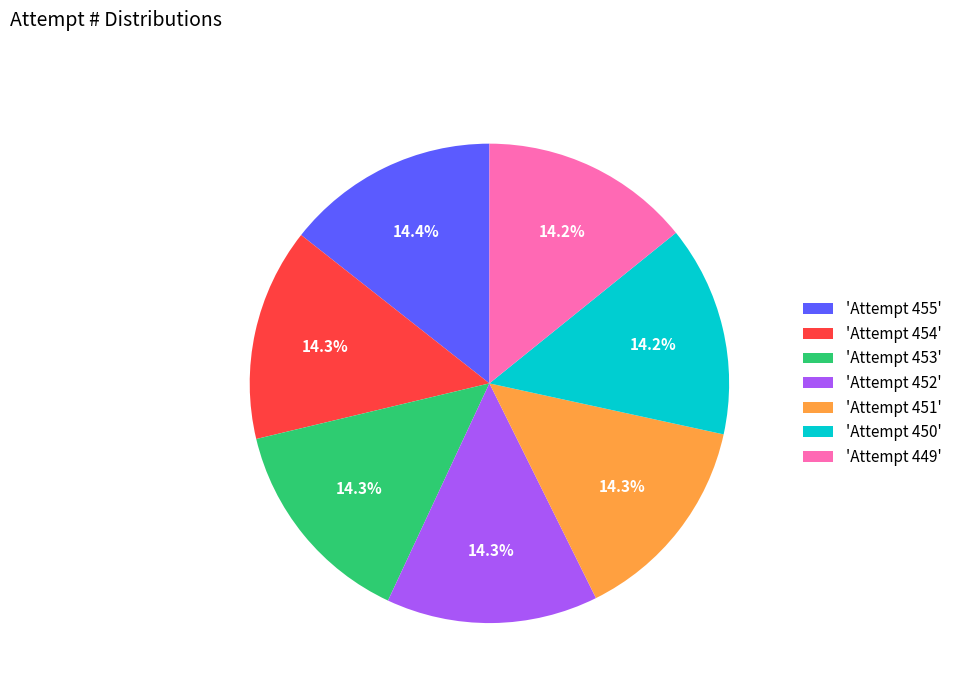

What is the ratio of the value at 'Attempt 453' to the value at 'Attempt 455'?

1.0